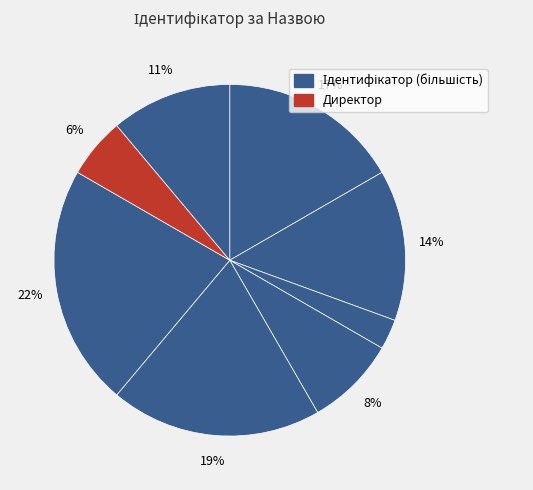

Does any single category account for the majority?

No